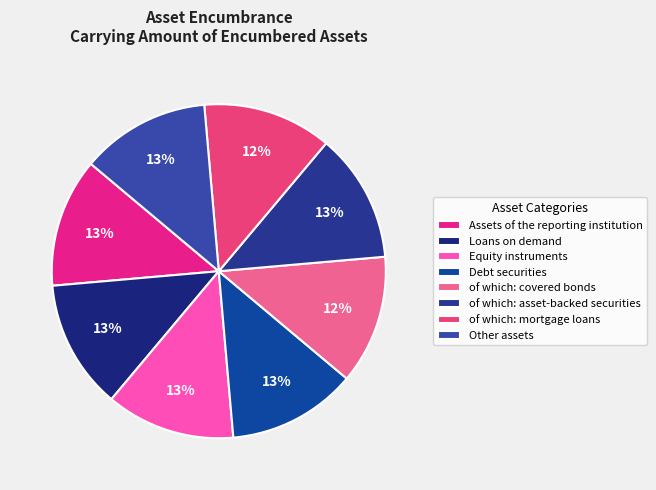

Which category has the biggest portion of the pie?

of which: asset-backed securities